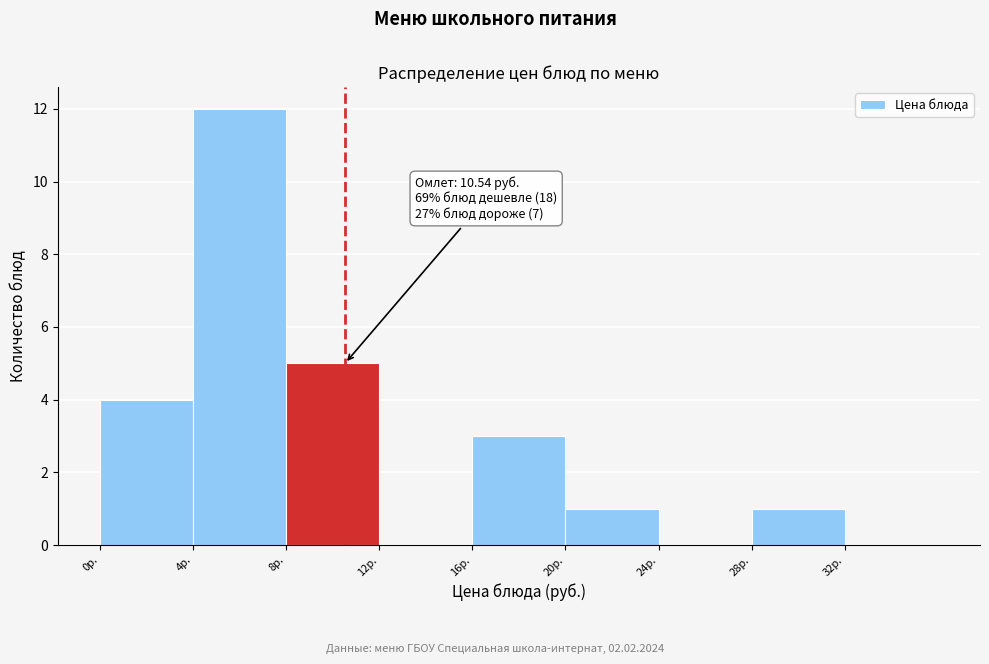

Over which range of the x-axis is the bar tallest?

4 to 8